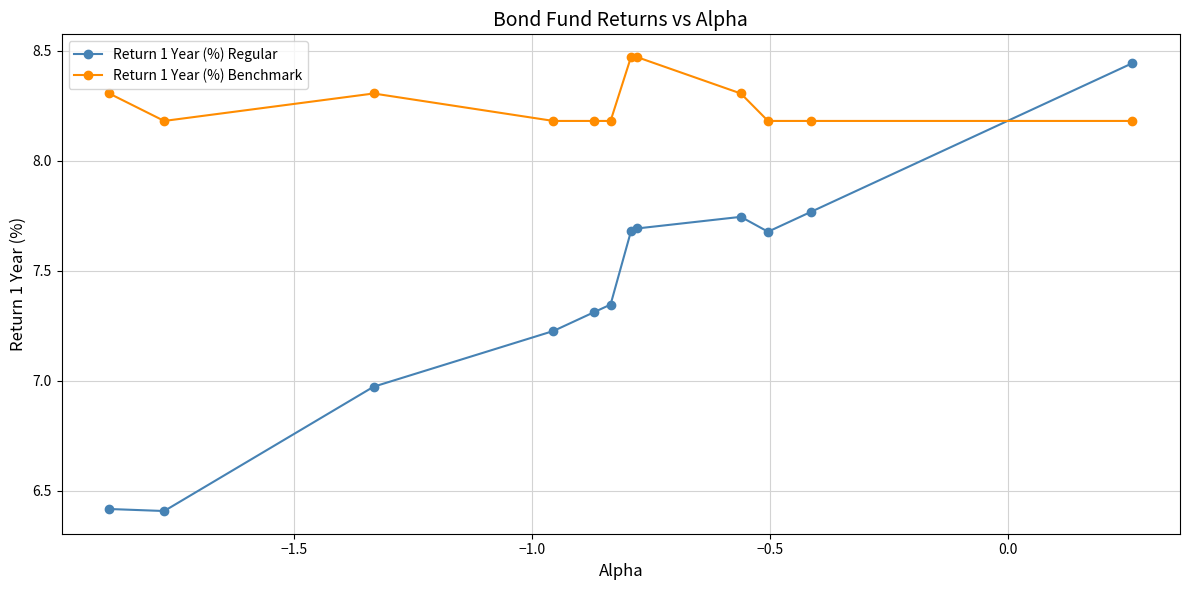

How many Return 1 Year (%) Benchmark values are between 8 and 9?

12